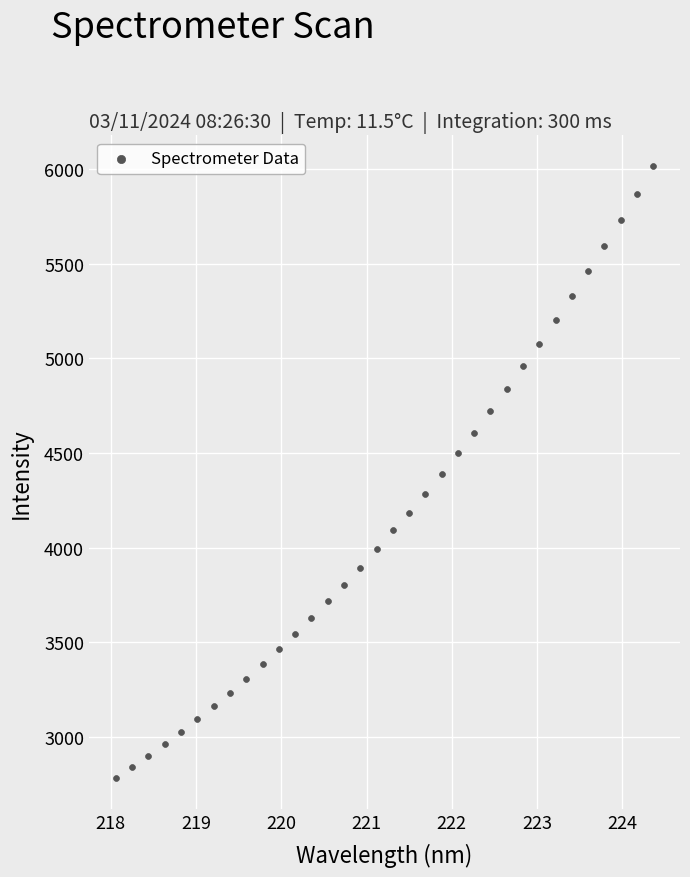

What is the range of X values (max minus min)?

6.3